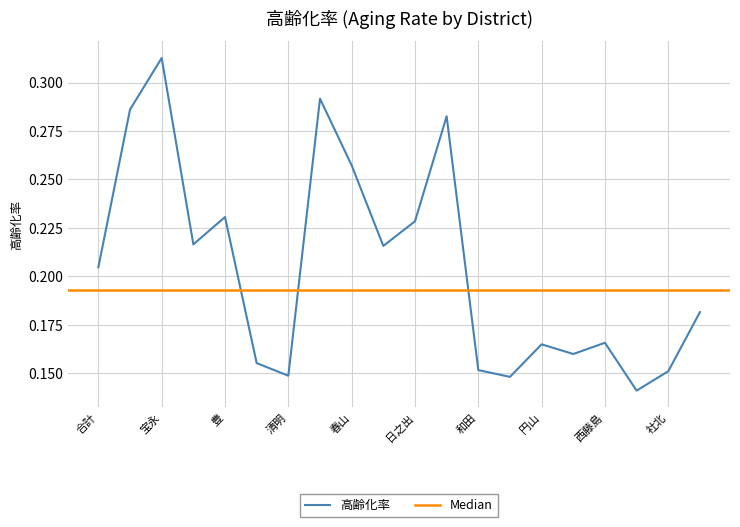

Does the chart have visible grid lines?

Yes